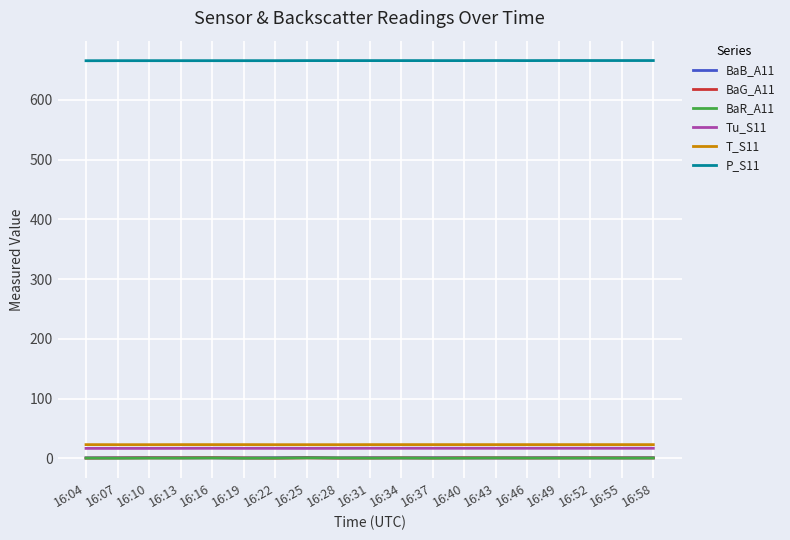

What is the maximum value shown in the chart?

665.8